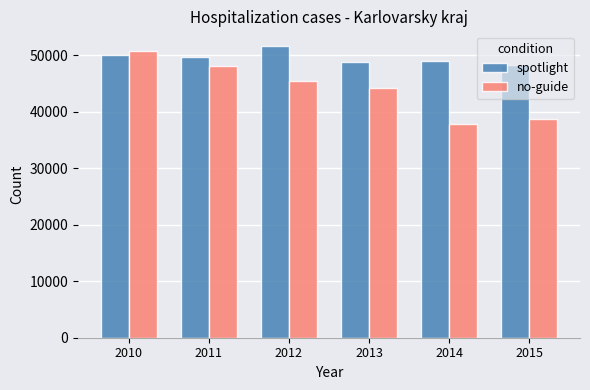

At which label is no-guide closest to 44289?

2013